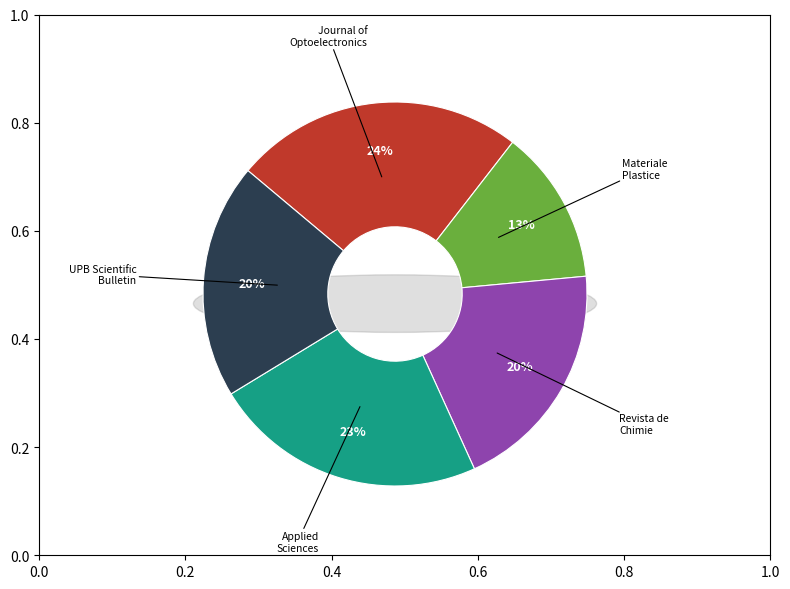

Combined, do Materiale Plastice and Journal of Optoelectronics and Advanced account for over 50%?

No